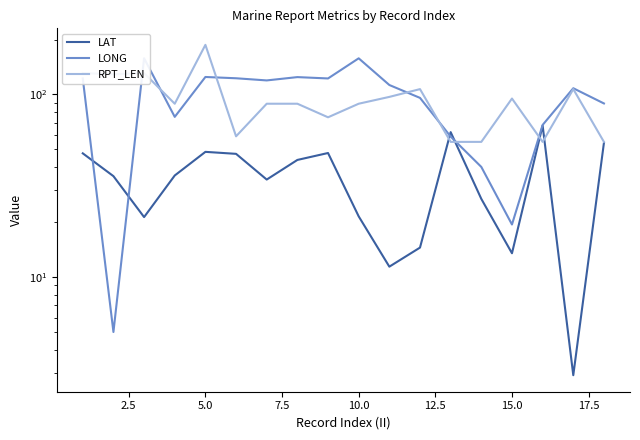

Does the chart display data point markers on the line(s)?

No